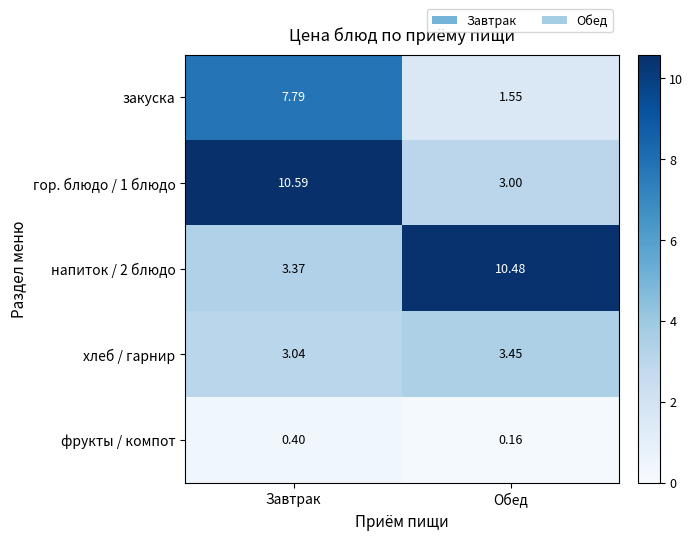

At Обед, list the series in order from largest to smallest.

напиток / 2 блюдо, хлеб / гарнир, гор. блюдо / 1 блюдо, закуска, фрукты / компот